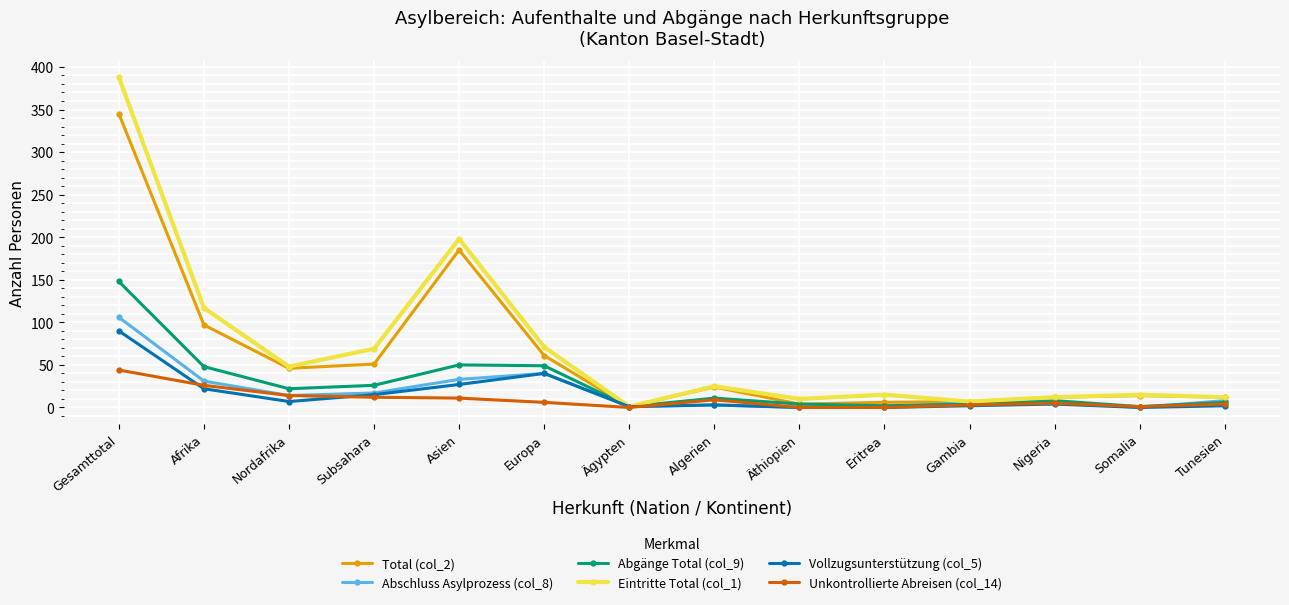

What is the sum of all Eintritte Total (col_1) values?

988